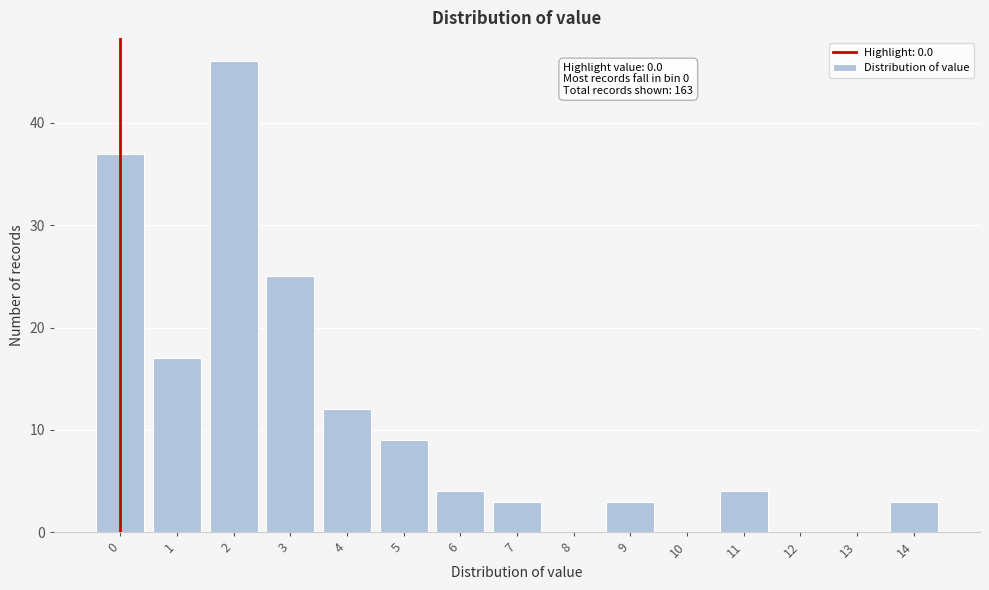

Reading right to left, what are all the values shown in this chart?

14=3	13=0	12=0	11=4	10=0	9=3	8=0	7=3	6=4	5=9	4=12	3=25	2=46	1=17	0=37